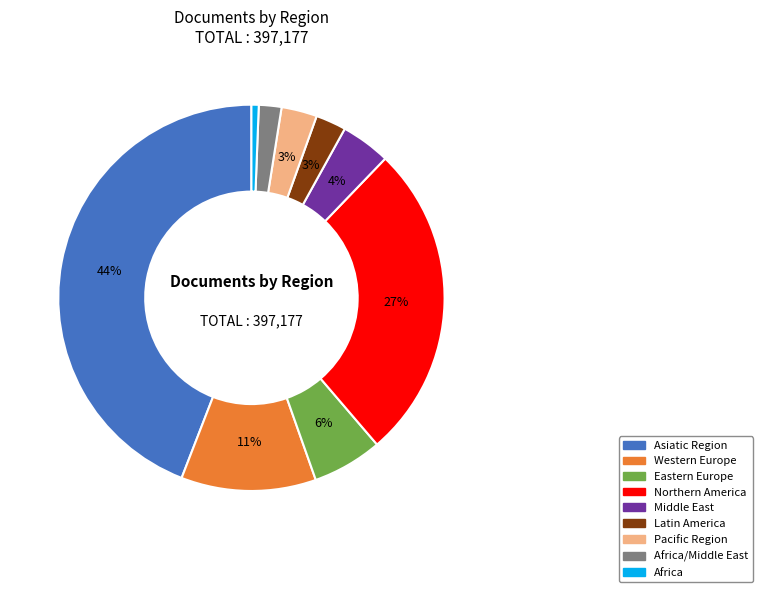

Does Eastern Europe represent more than half of the total?

No